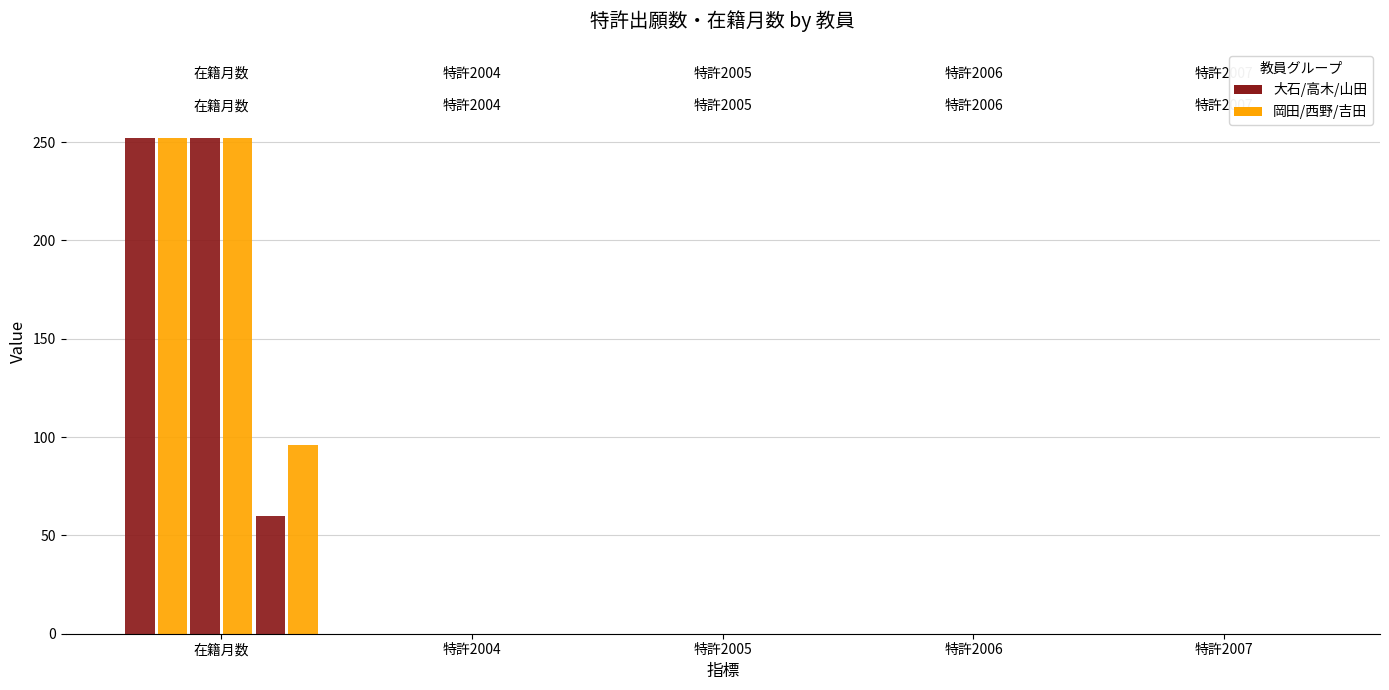

How many data points does each series have?

5